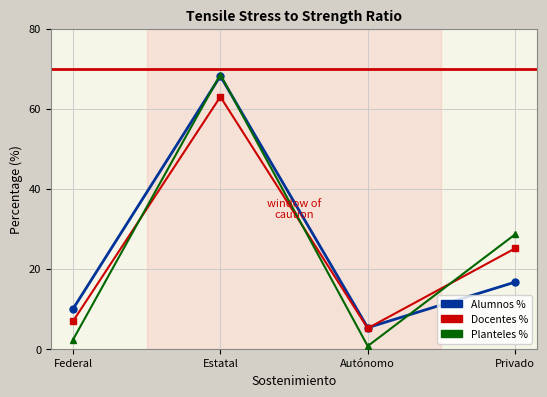

At which category does Planteles % reach its first local peak?

Estatal